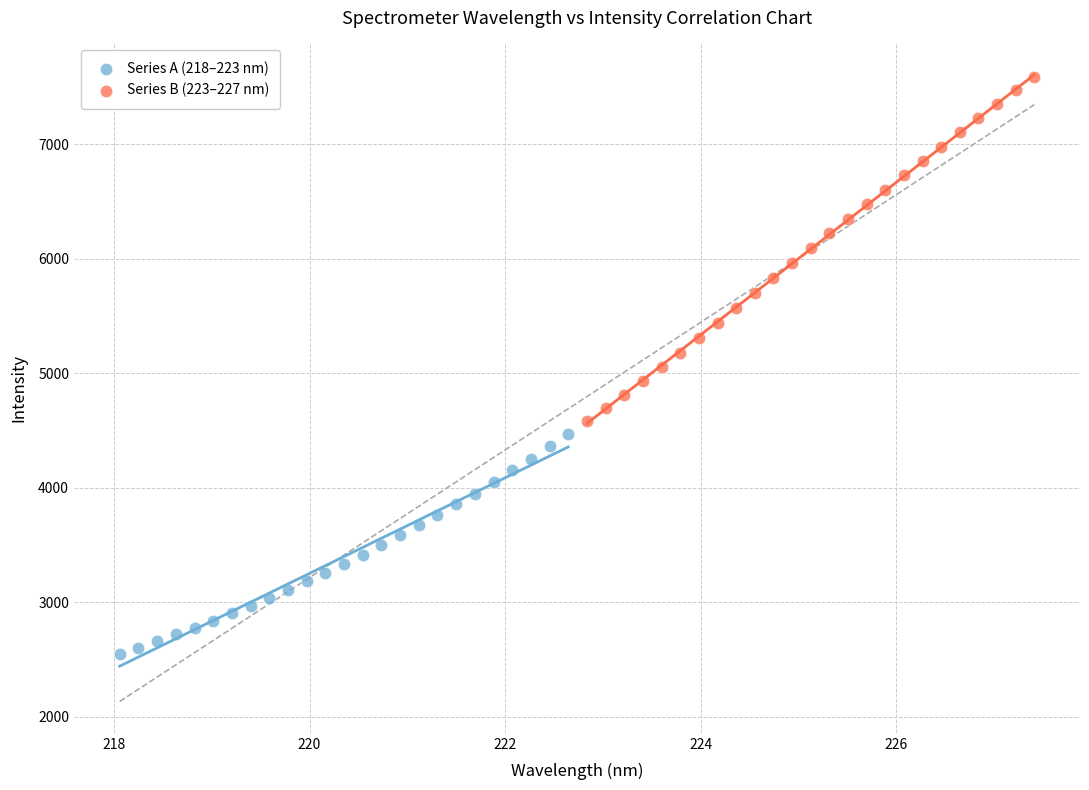

Which series has the widest spread of Y values?

Series B (223–227 nm)